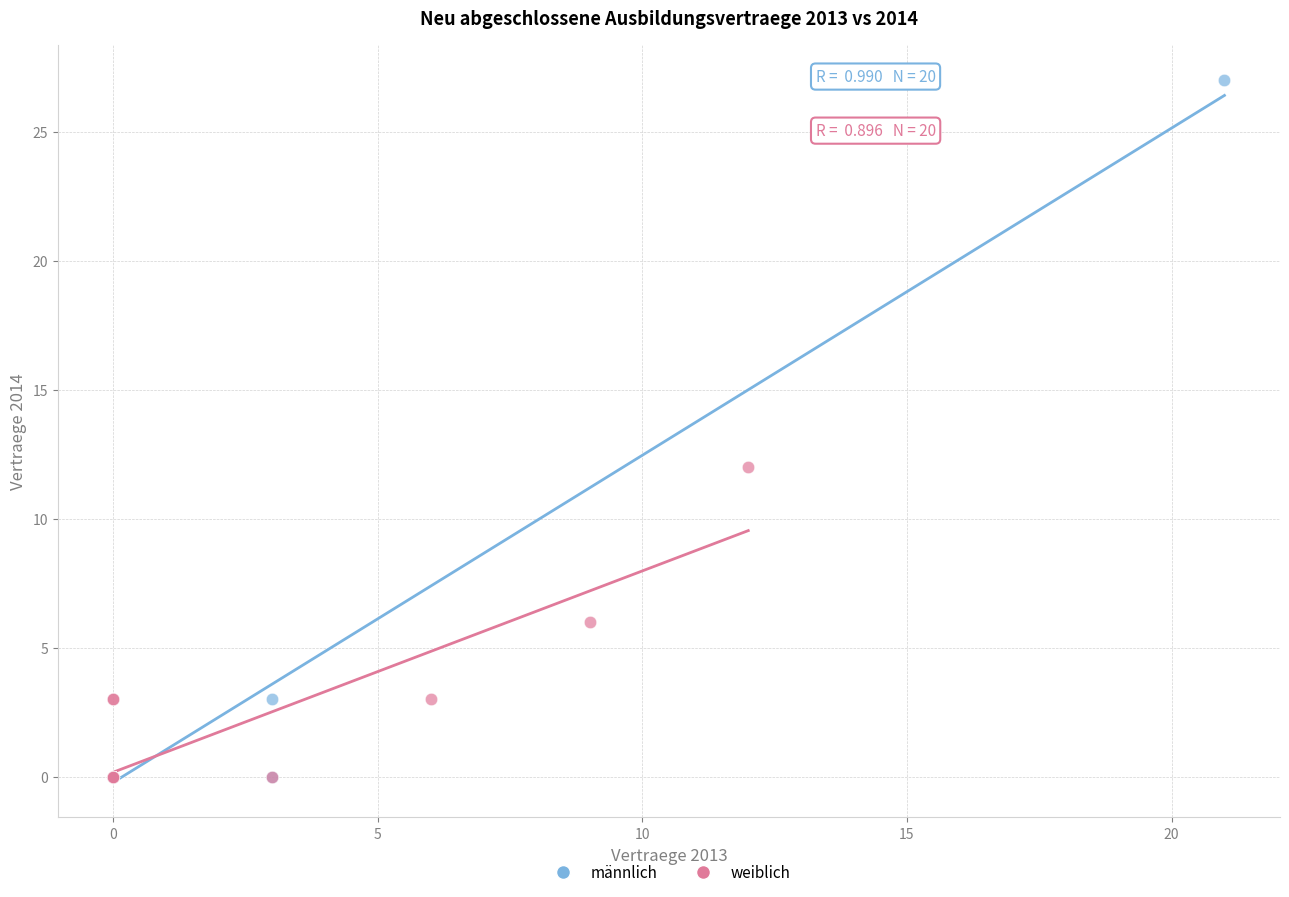

Which series has the widest spread of Y values?

männlich